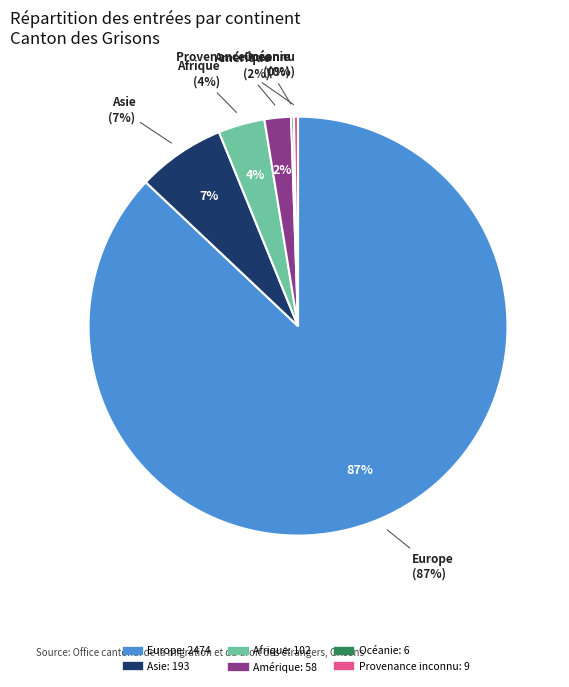

How many slices are in this pie chart?

6